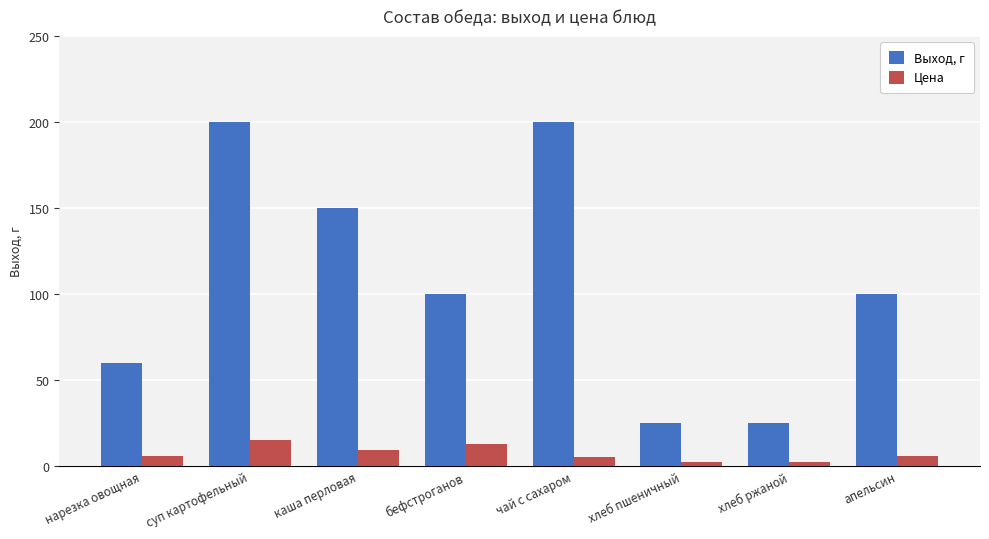

What is the difference between the second highest and minimum values in the Выход, г series?

175.0